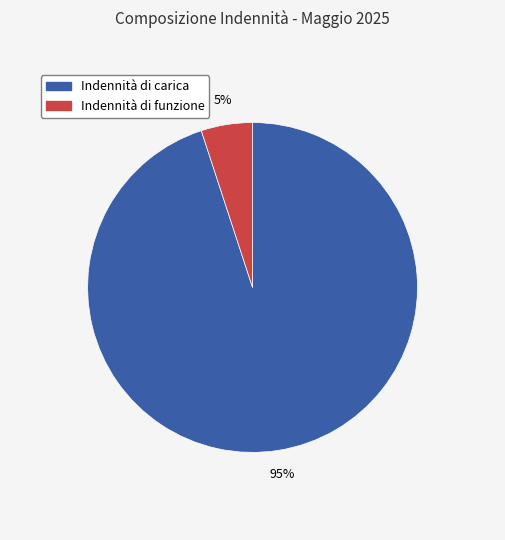

Rank the categories by value from lowest to highest.

Indennità di funzione, Indennità di carica